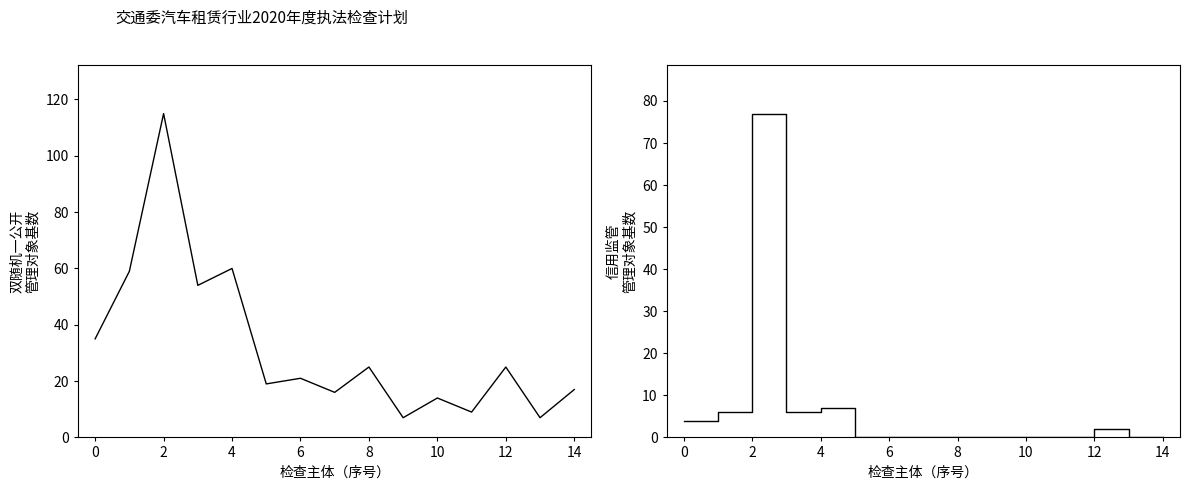

At which category is the sum across all series the highest?

2